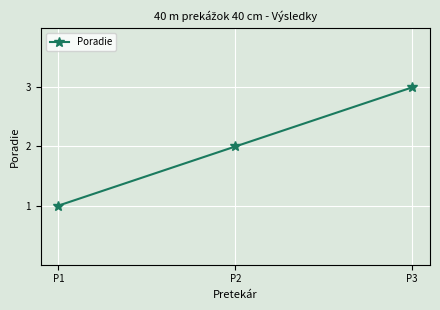

What is the ratio of the value at P2 to the value at P1?

2.0